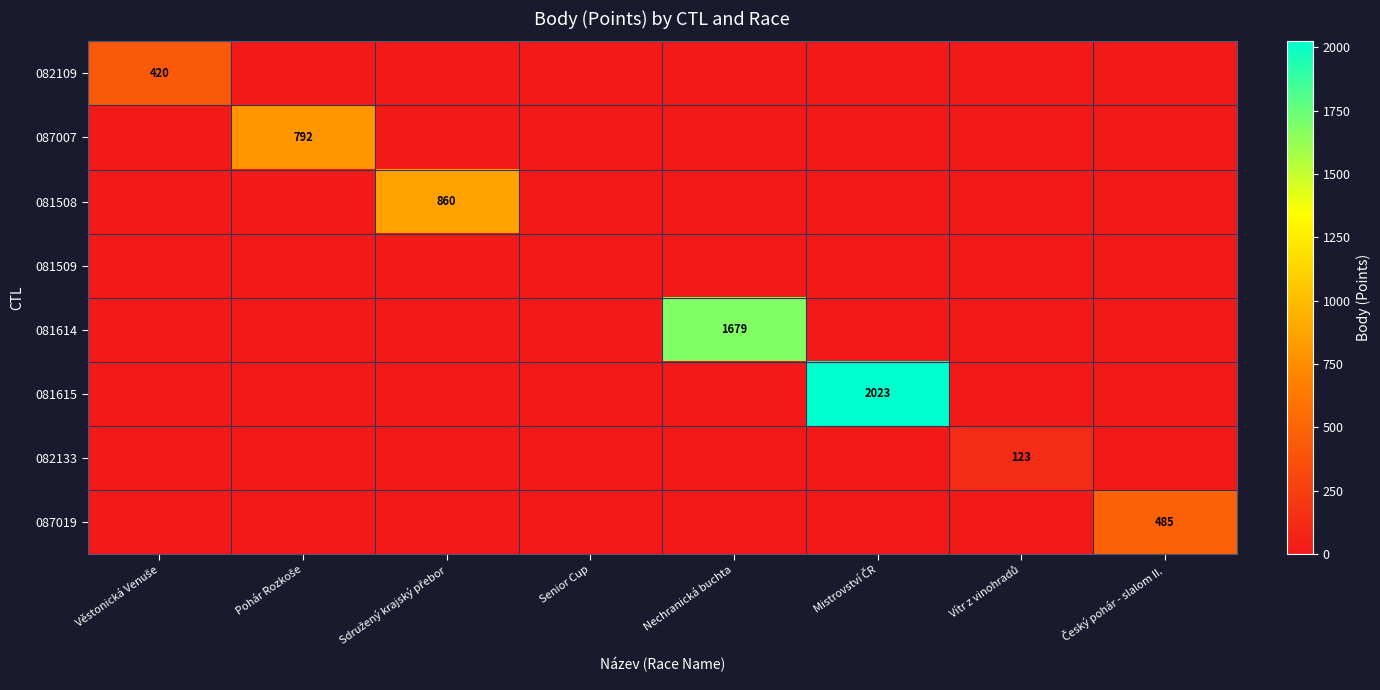

The value of 081614 at Nechranická buchta is 1679. True or false?

True